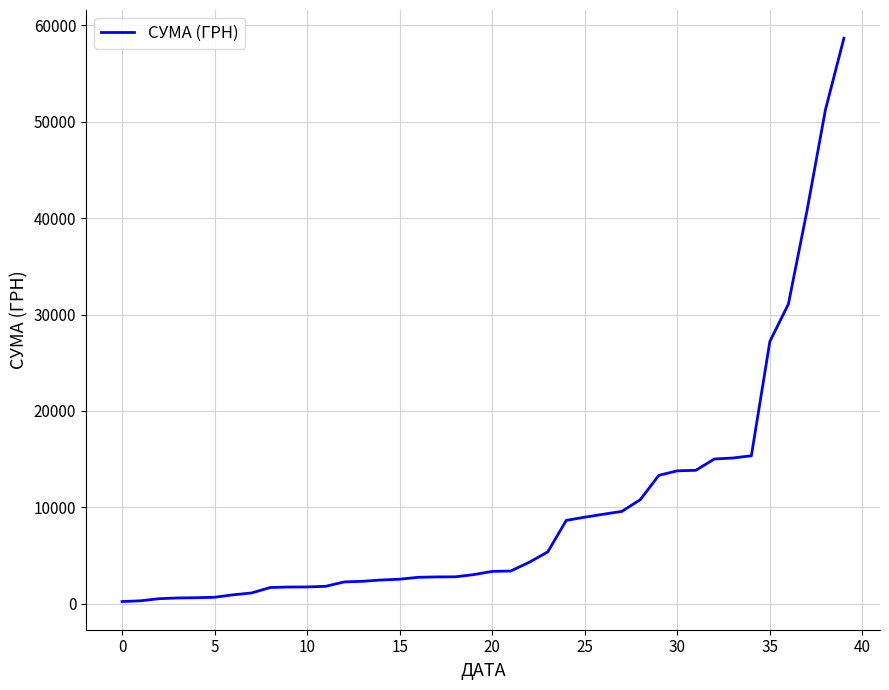

Count the number of data series in this chart.

1